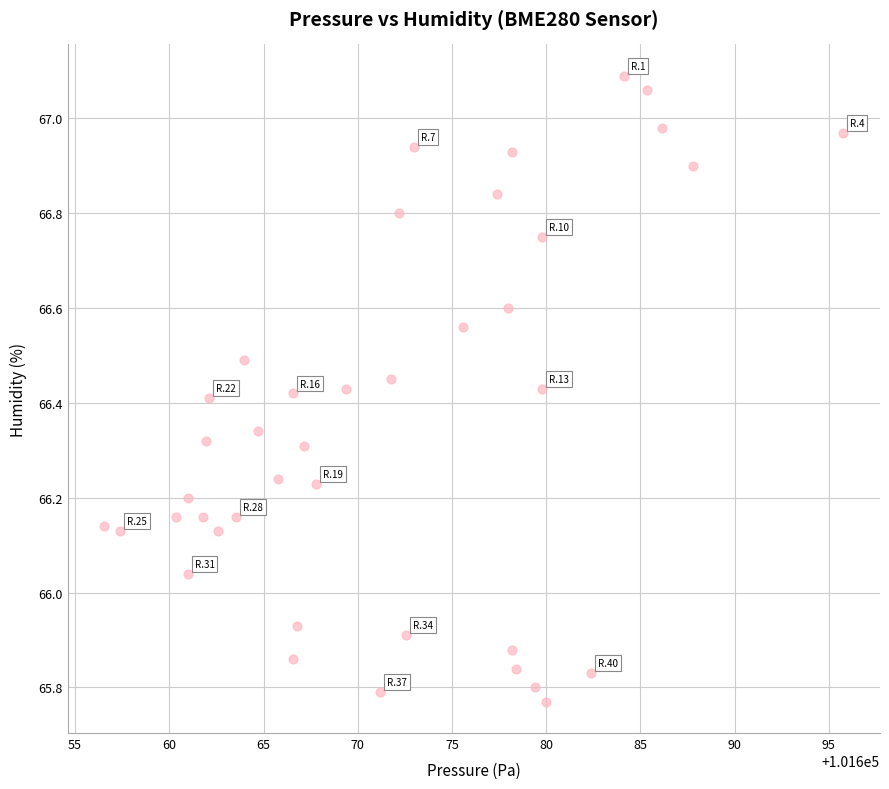

What is the range of Y values (max minus min)?

1.3